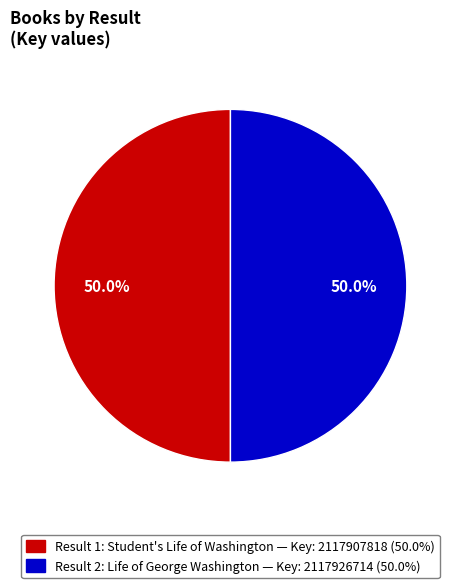

How many slices are in this pie chart?

2